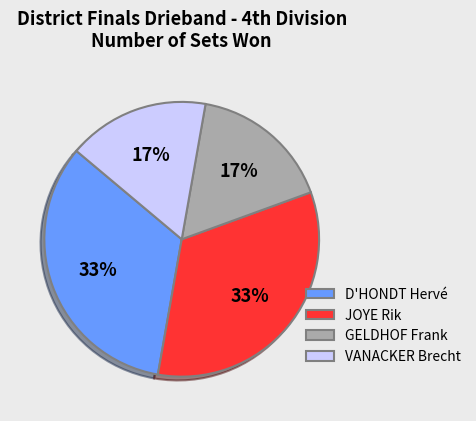

How many segments does this pie chart have?

4